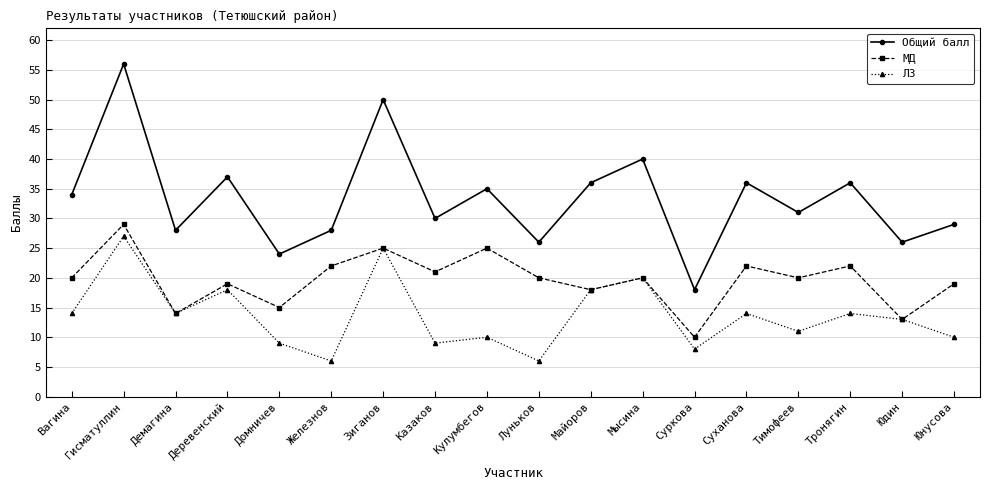

True or false: Общий балл has a value of 21 at Казаков.

False